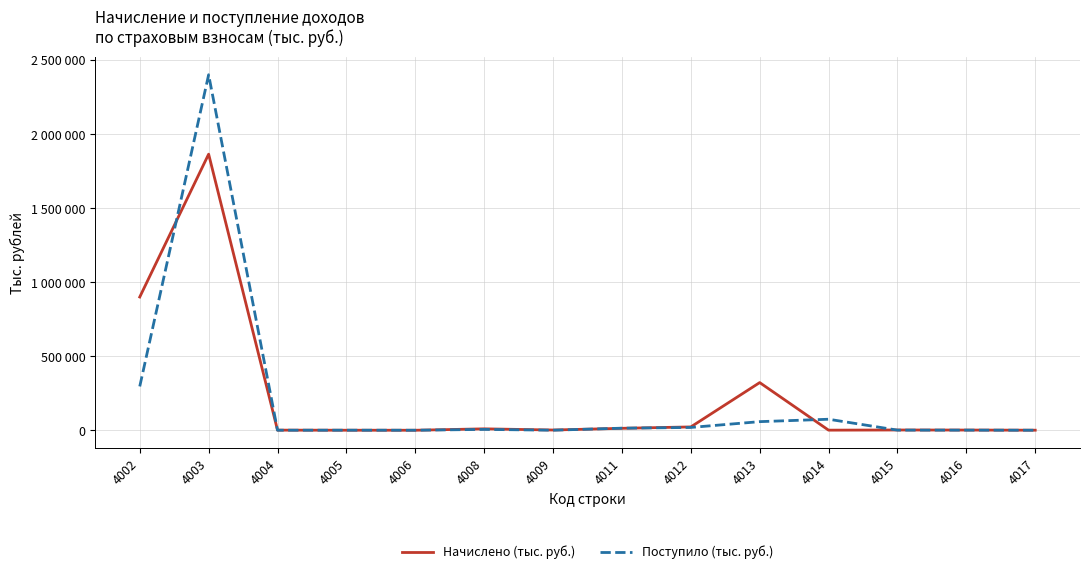

Is the value of Начислено (тыс. руб.) at 4012 greater than the value of Поступило (тыс. руб.) at 4006?

Yes